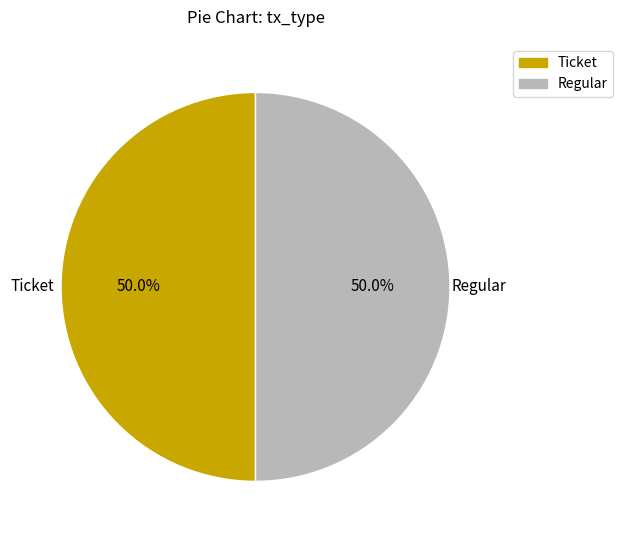

How many slices are in this pie chart?

2